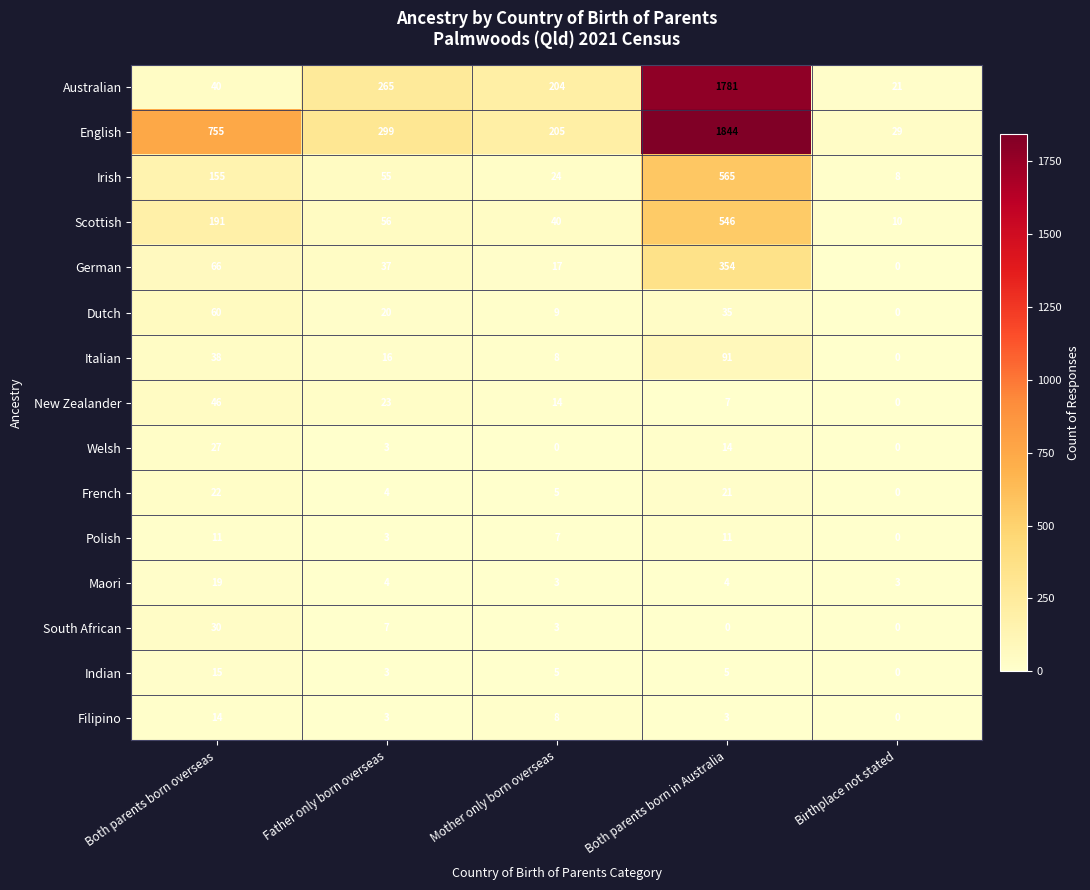

Which series has the largest range (max minus min)?

English